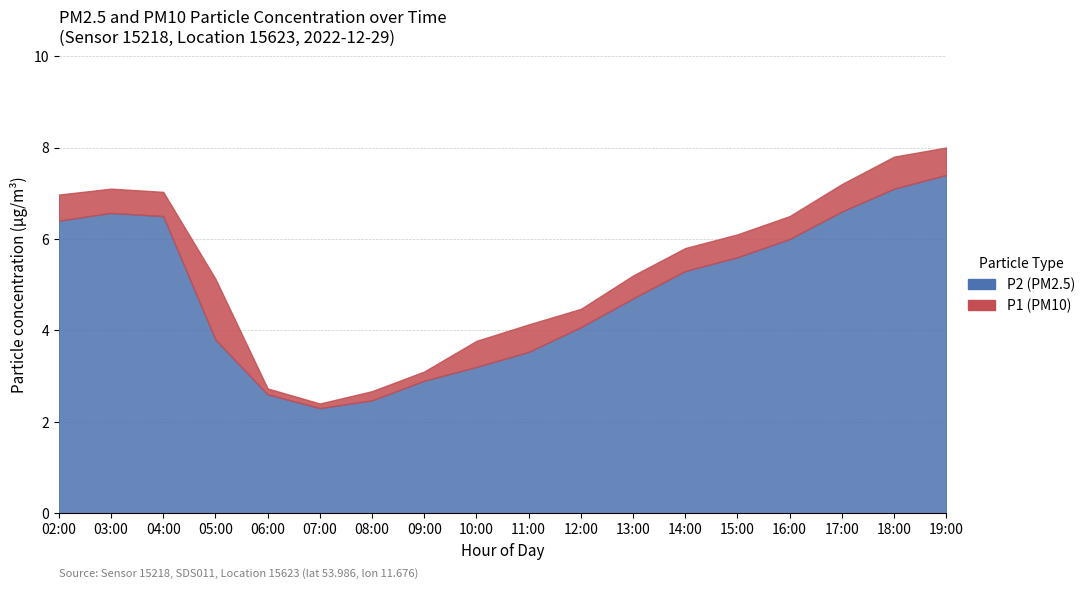

True or false: P1 has a value of 1.6 at 02:00.

False